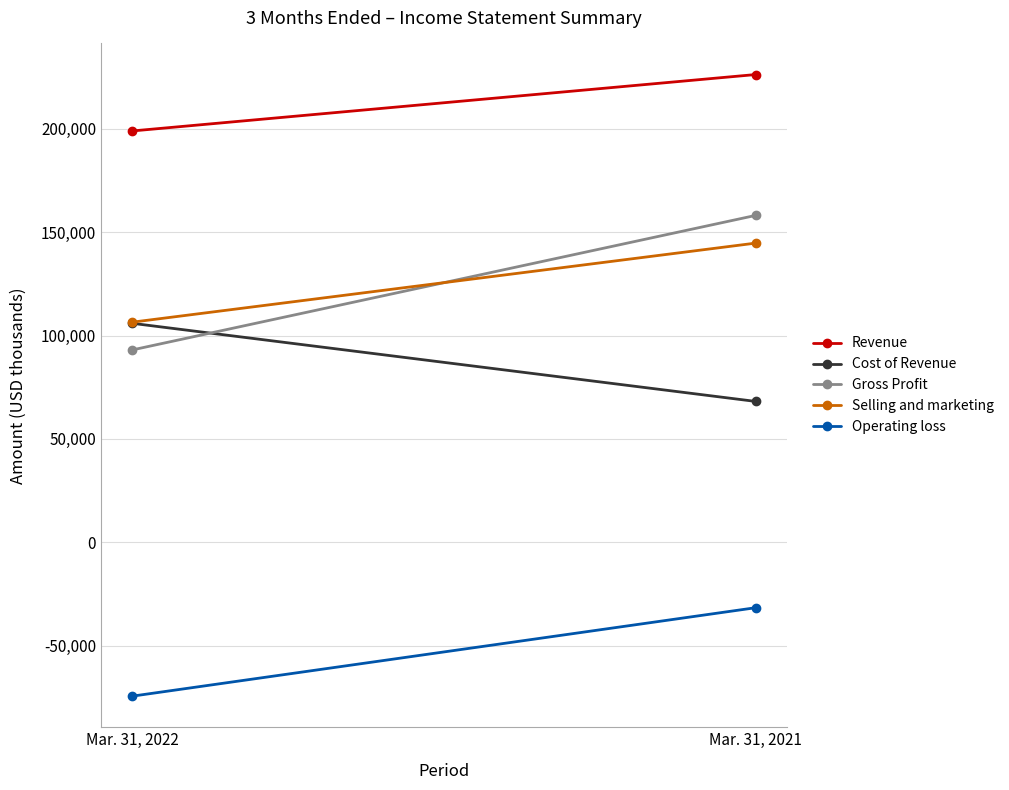

The Operating loss series shows -74420 at Mar. 31, 2022. True or false?

True